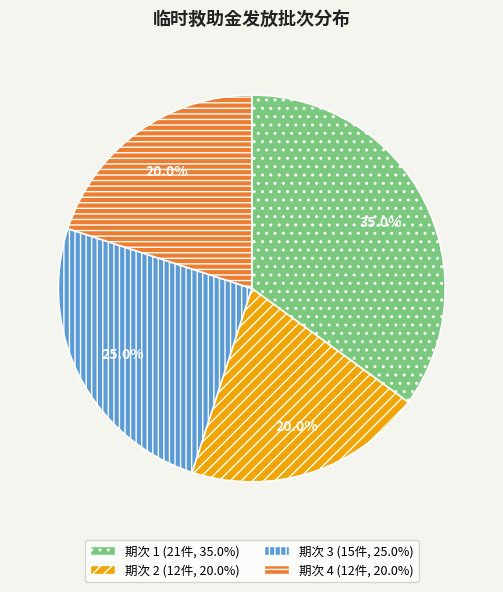

Is there any slice that represents more than half of the pie?

No